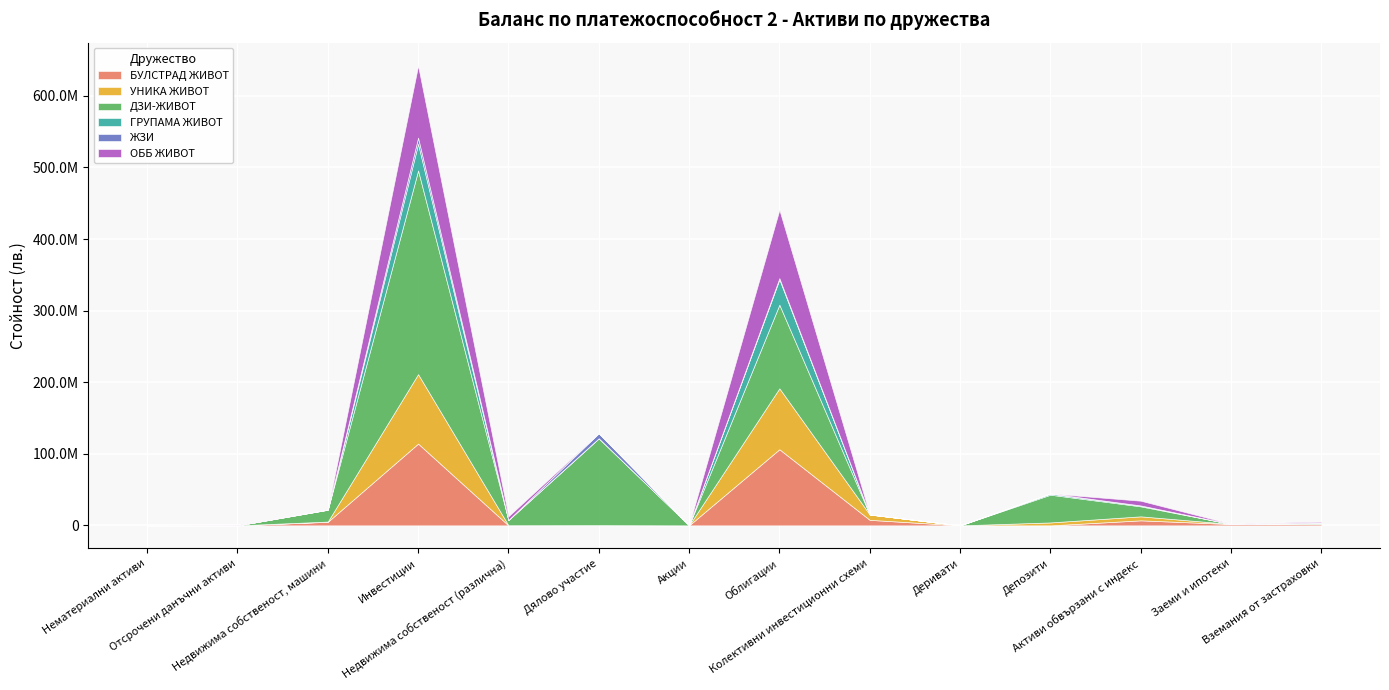

What is the difference between the maximum and minimum values in the ЖЗИ series?

8652654.5